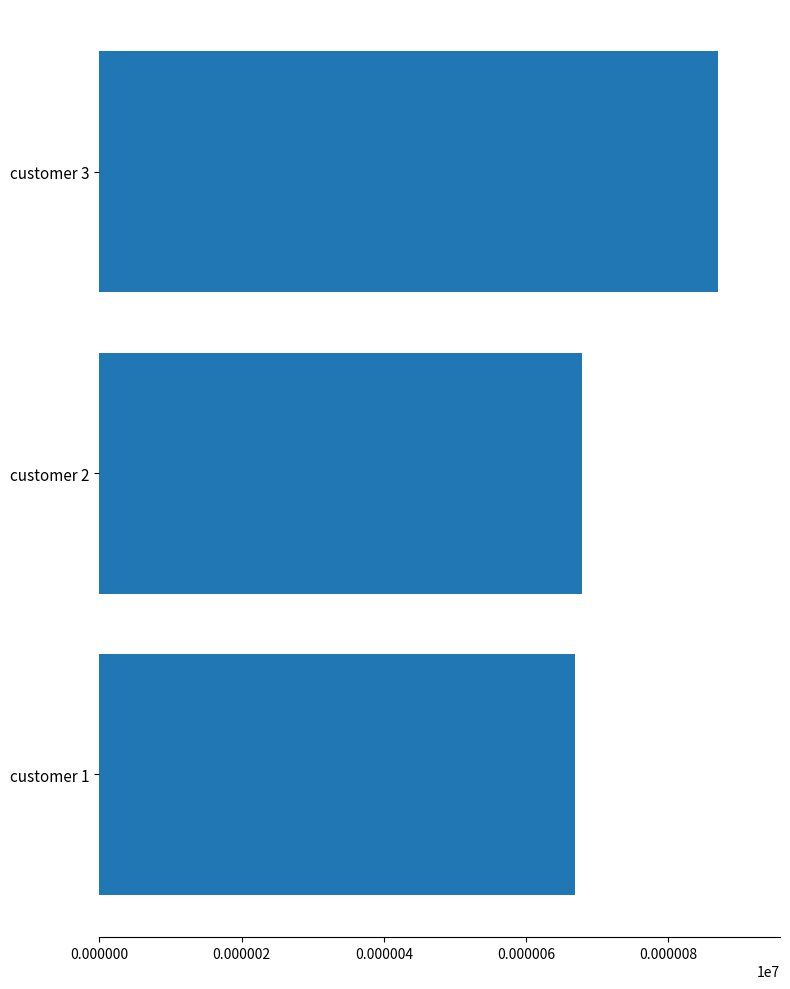

At which label is the value closest to 76?

customer 2